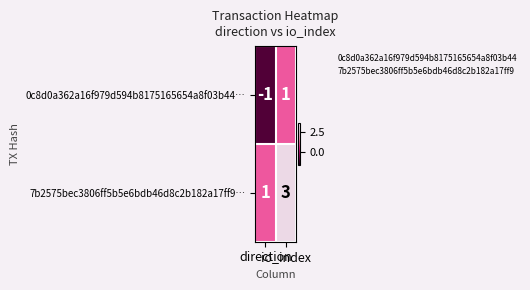

What is the greatest value displayed?

3